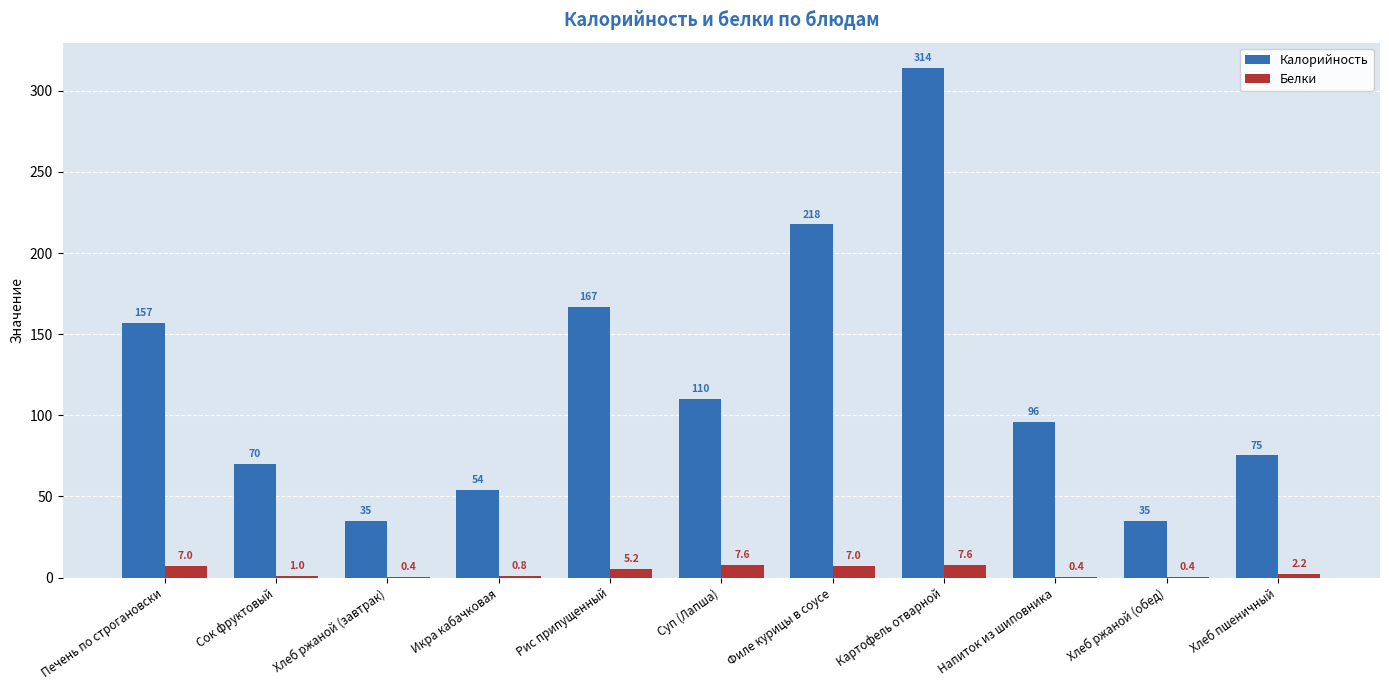

Is it true that Калорийность equals 96.0 at Напиток из шиповника?

True